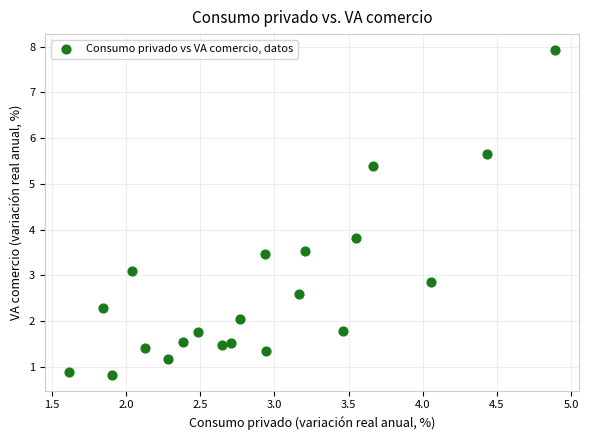

What is the range of X values (max minus min)?

3.3